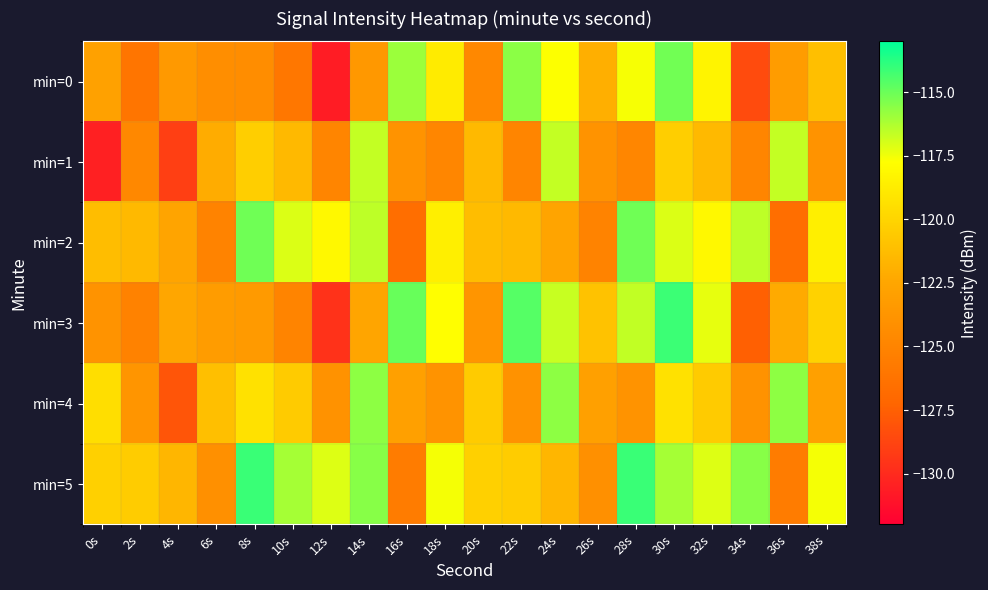

How many series are shown in this chart?

6